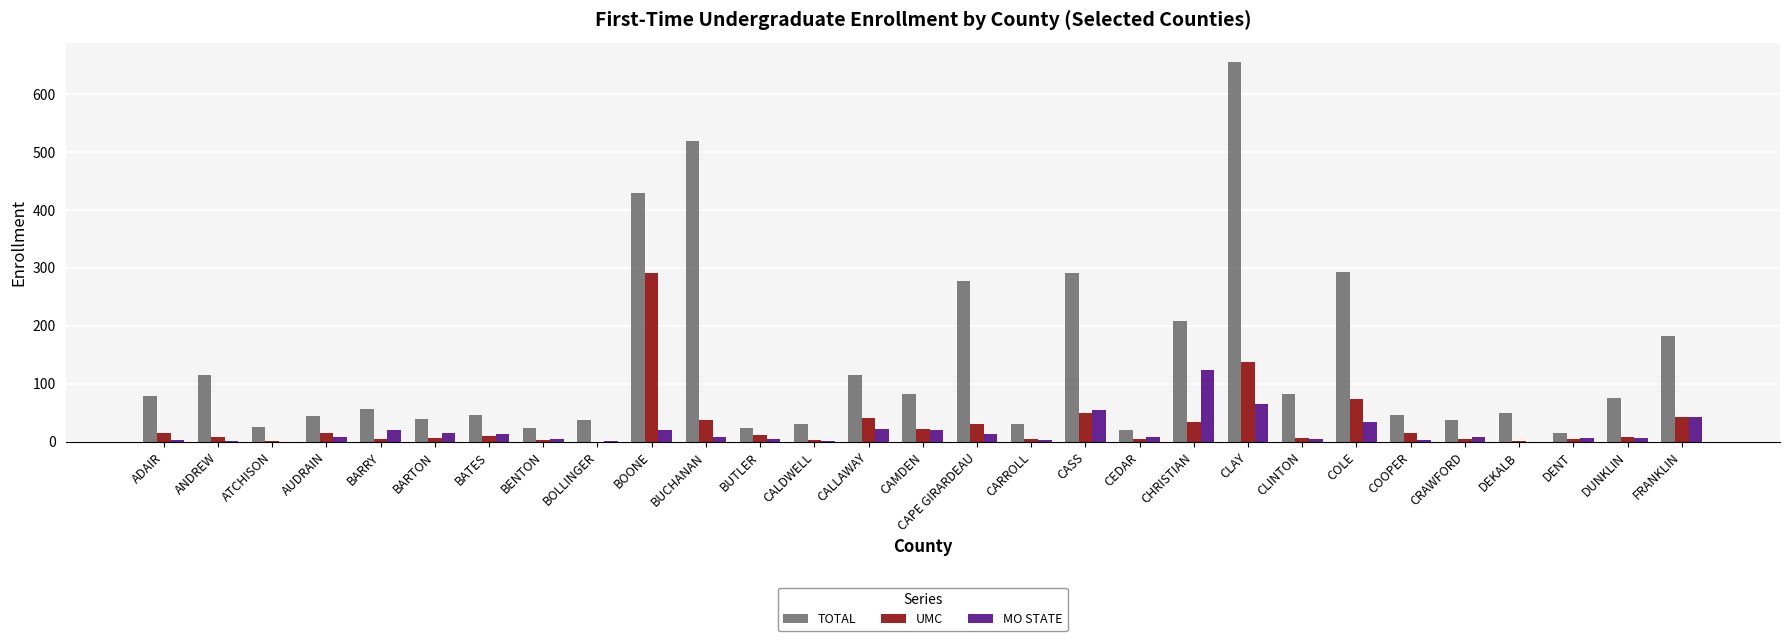

Is the value of UMC at CALDWELL greater than the value of MO STATE at CALLAWAY?

No